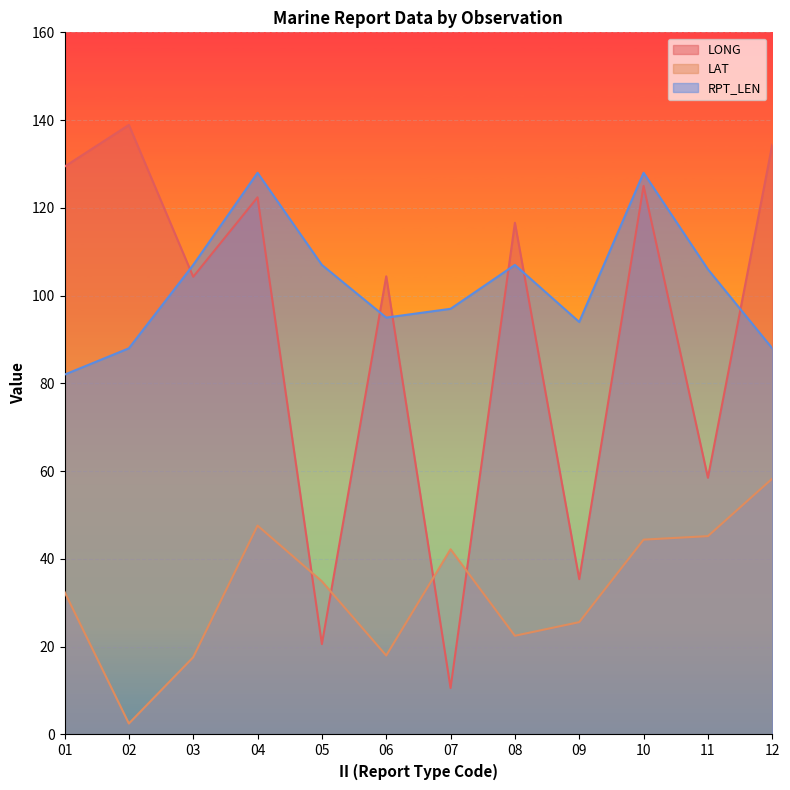

Which series has the largest range (max minus min)?

LONG